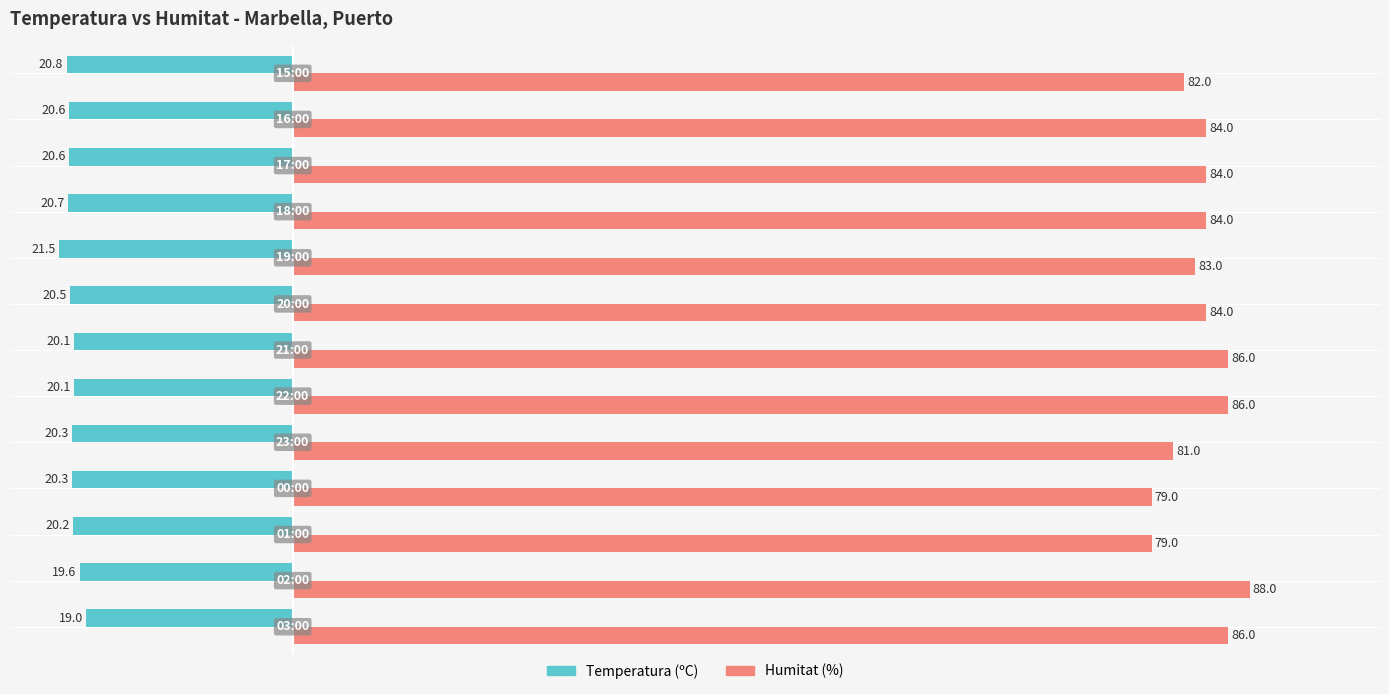

What are all the series names shown in the legend?

Temperatura (ºC), Humitat (%)